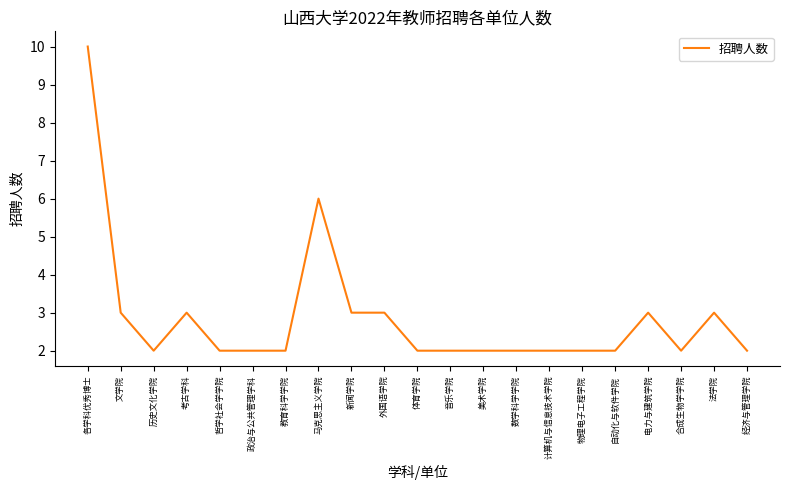

Does the chart have visible grid lines?

No